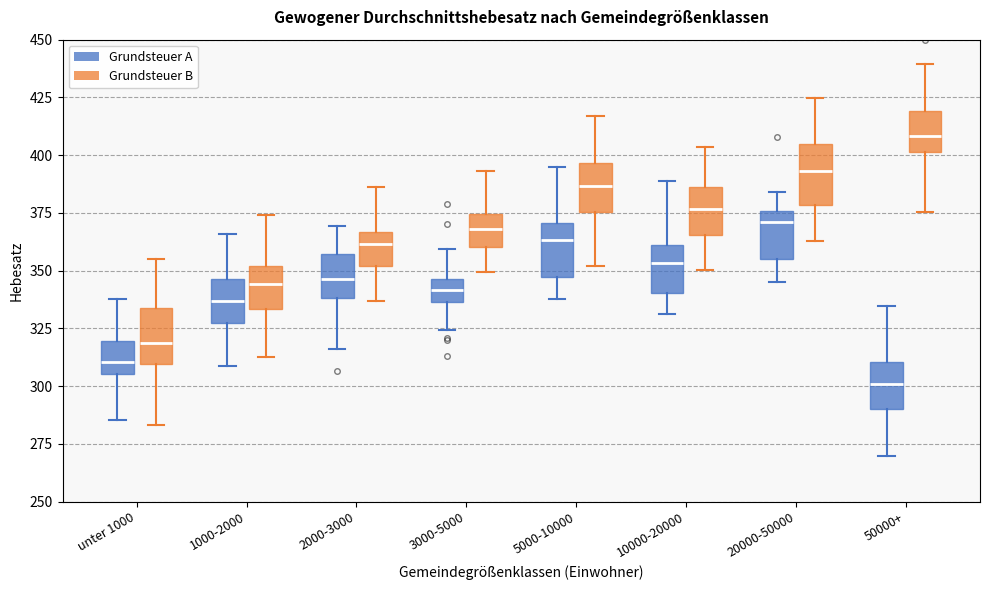

Which box's median line is the highest?

50000+ (Grundsteuer B)